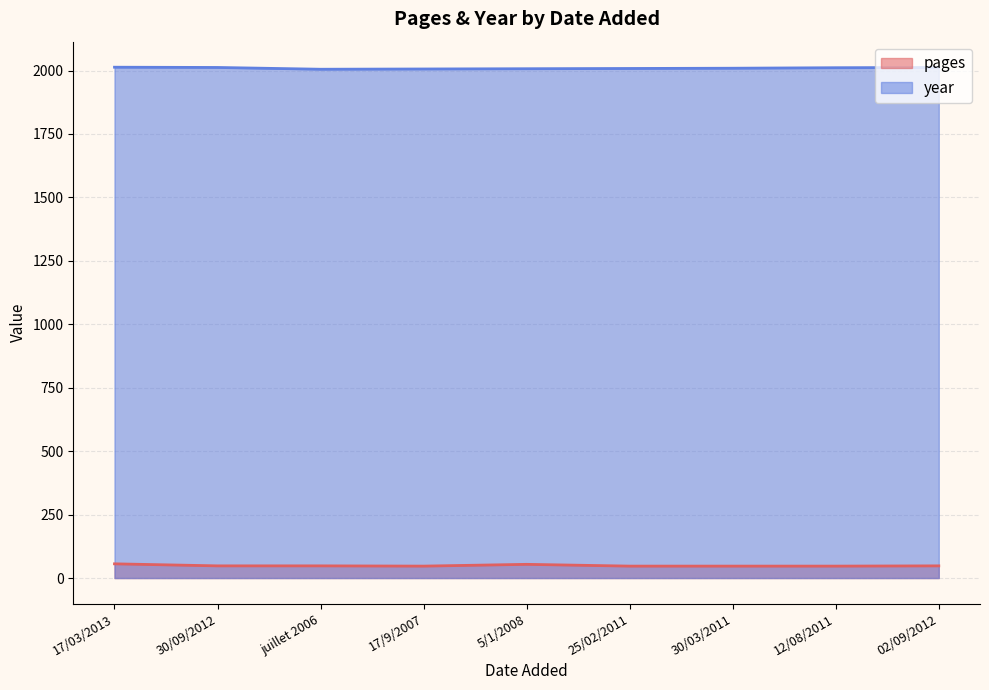

At which category is the sum across all series the highest?

17/03/2013